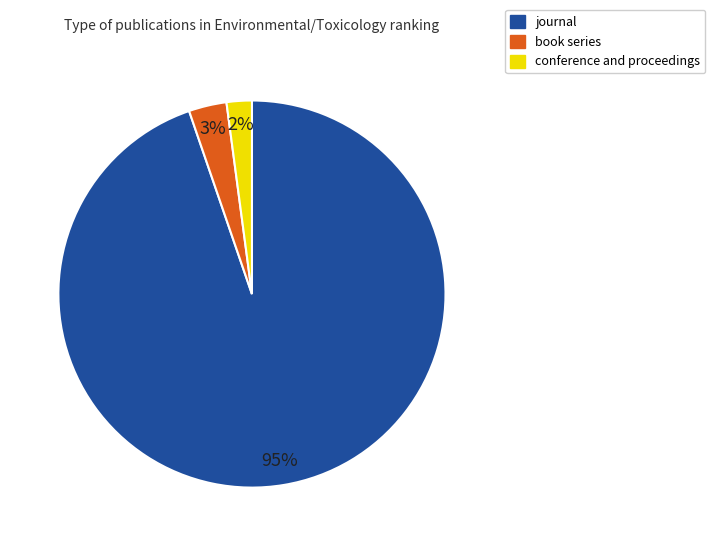

To the nearest percent, what is the difference between the journal and book series slice percentages?

92%